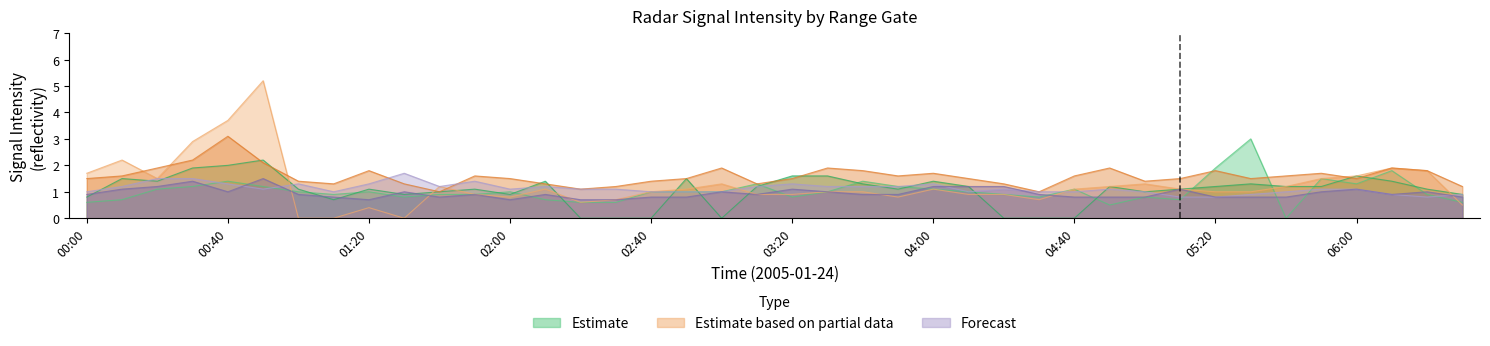

Which series has the largest range (max minus min)?

10.762